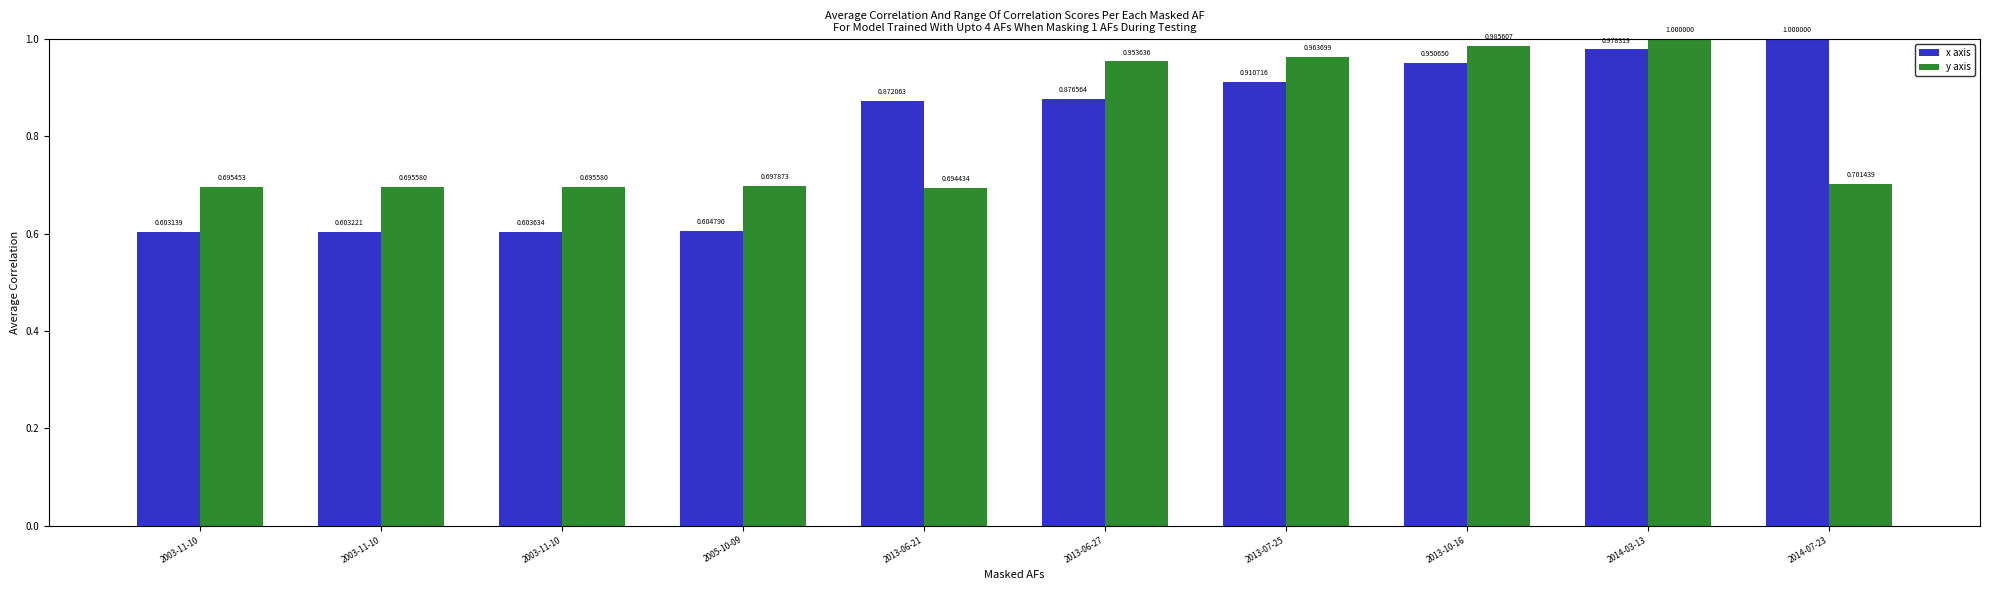

Which category has the lowest value in the x axis series?

2003-11-10